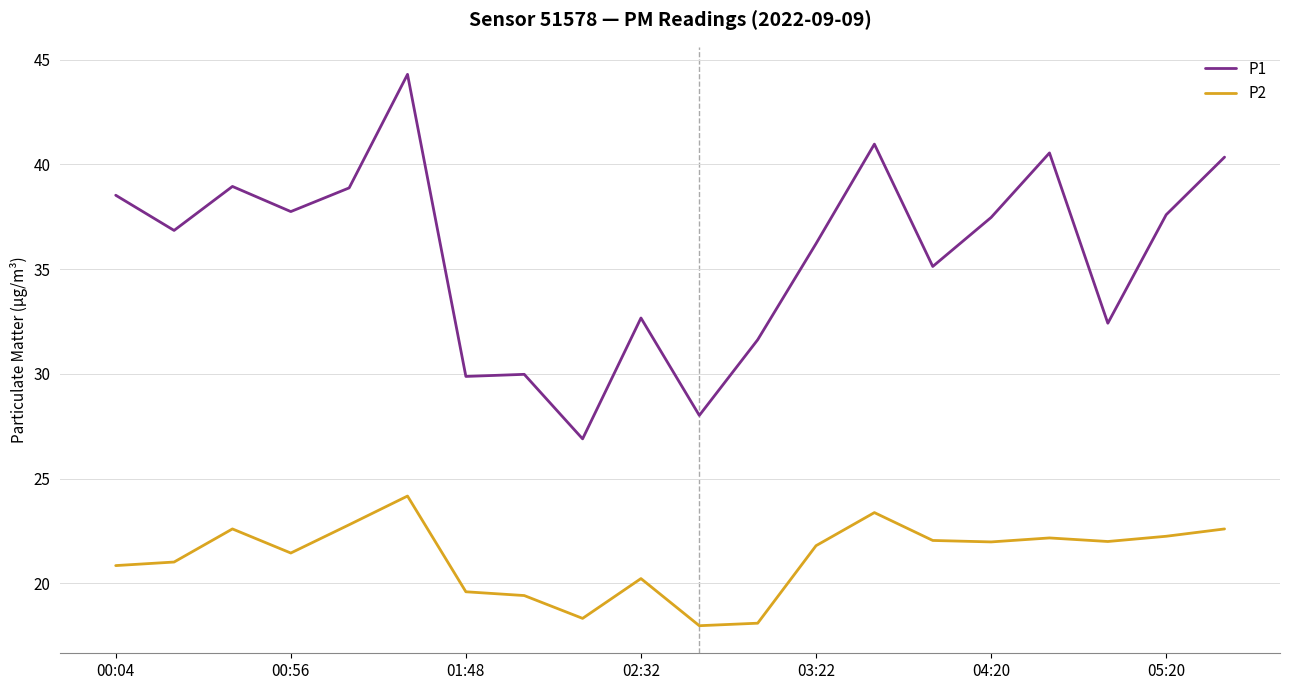

At how many categories does at least one series exceed 37?

10